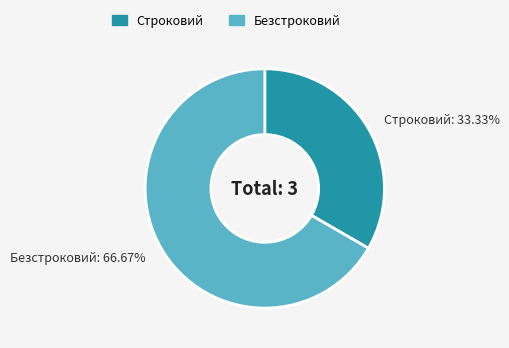

To the nearest percent, what portion does Строковий represent?

33%